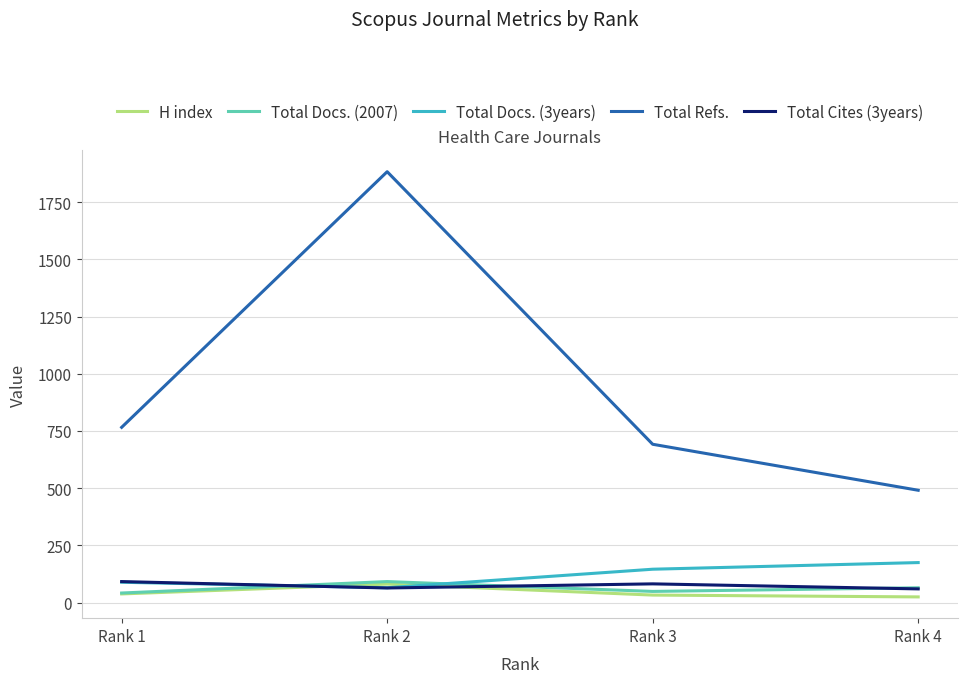

Which series changed the most between Rank 2 and Rank 3?

Total Refs.